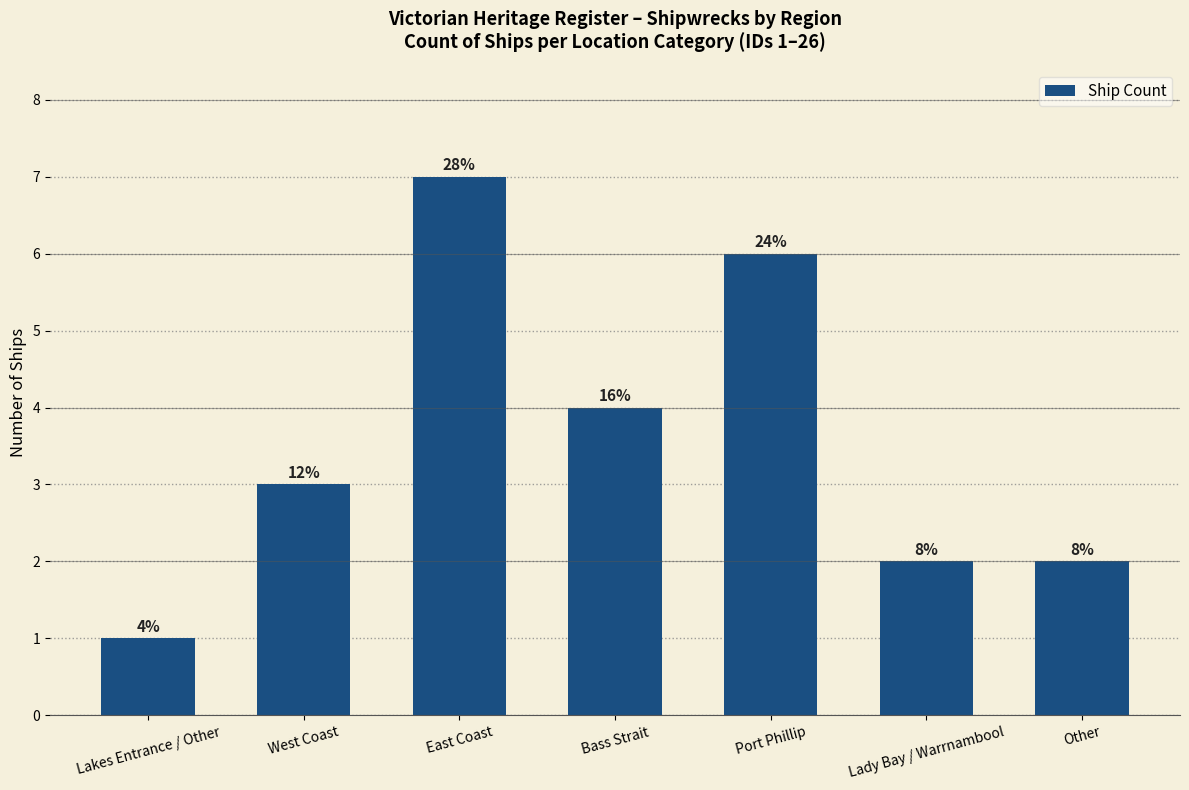

How many bars are there in total?

7